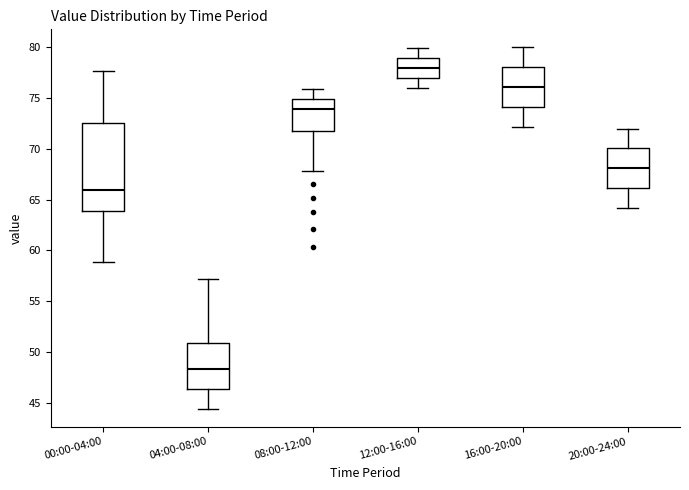

Which box has the lowest median line?

04:00-08:00